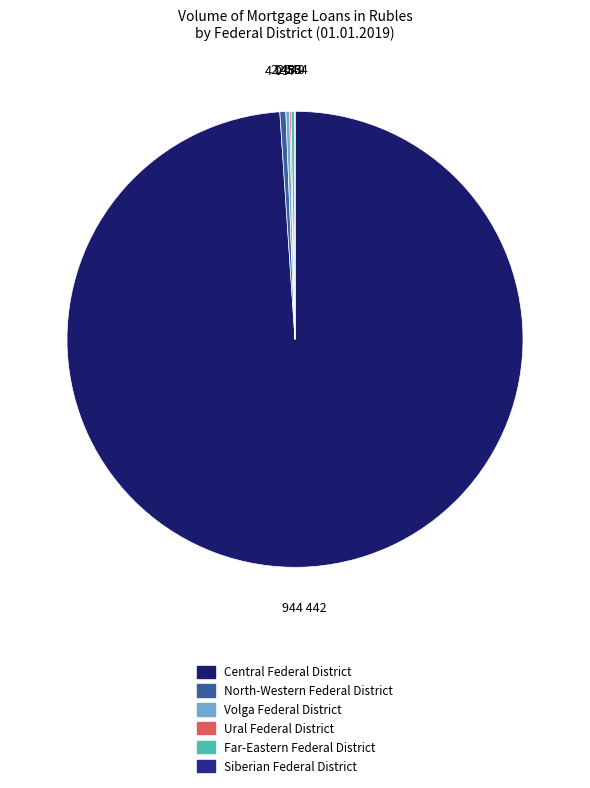

How many segments does this pie chart have?

6